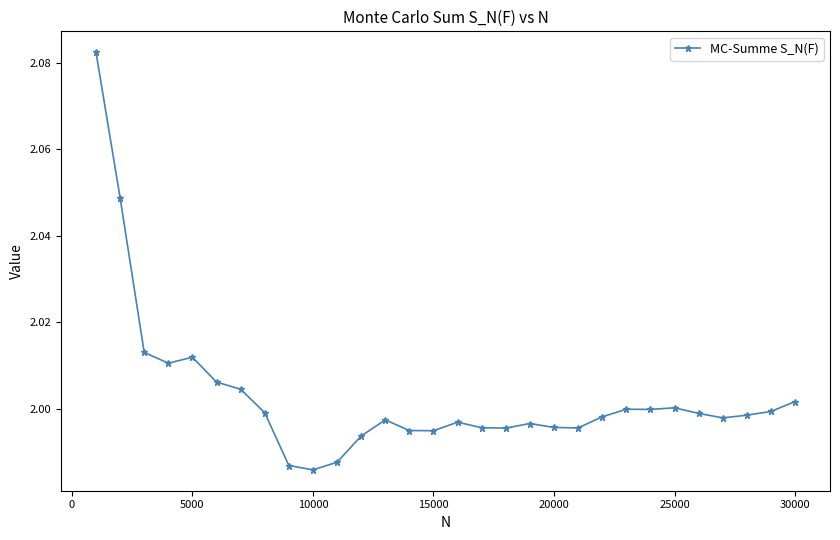

How many lines are shown in the chart?

1